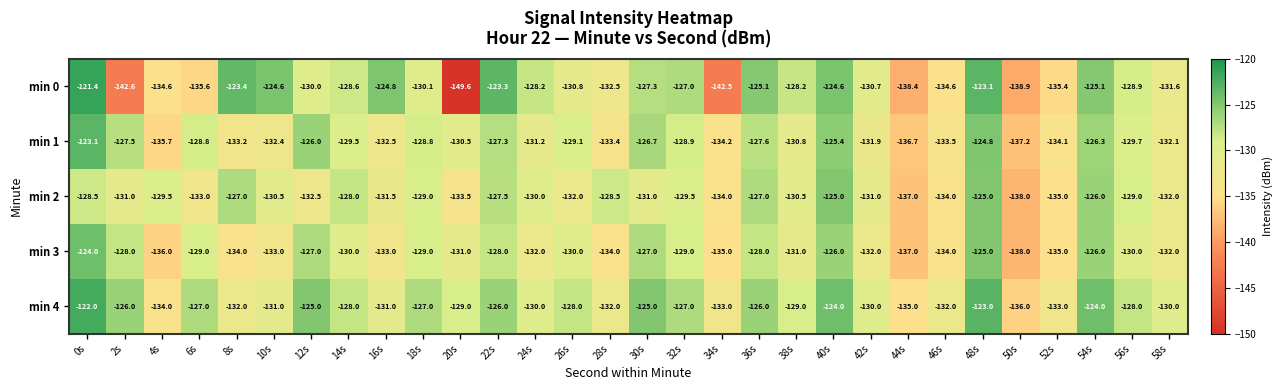

Between 44s and 48s, which series saw the biggest shift?

min 0